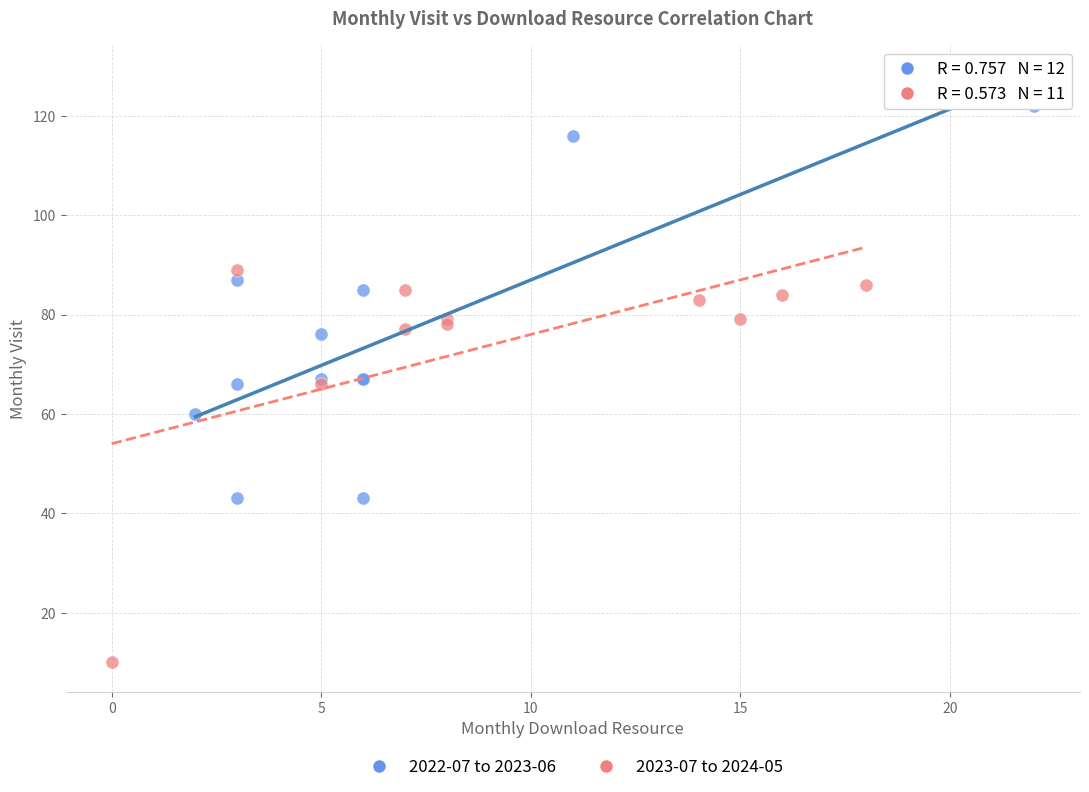

Which series contains the highest Y value?

2022-07 to 2023-06